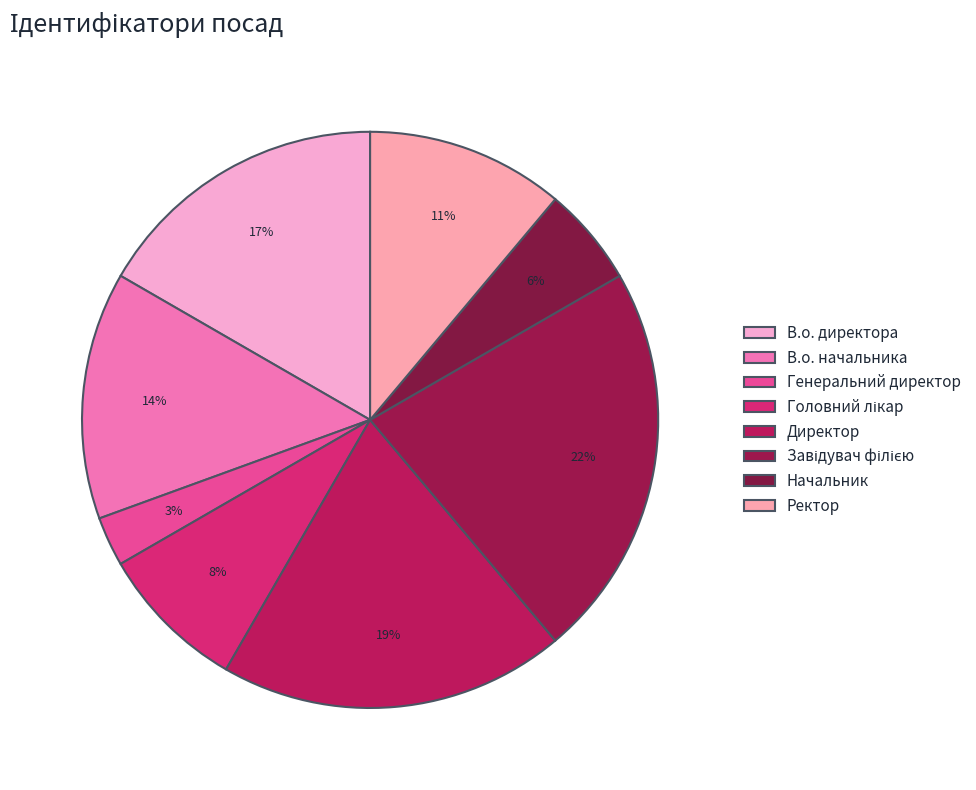

To the nearest percent, what is the average slice percentage?

12%